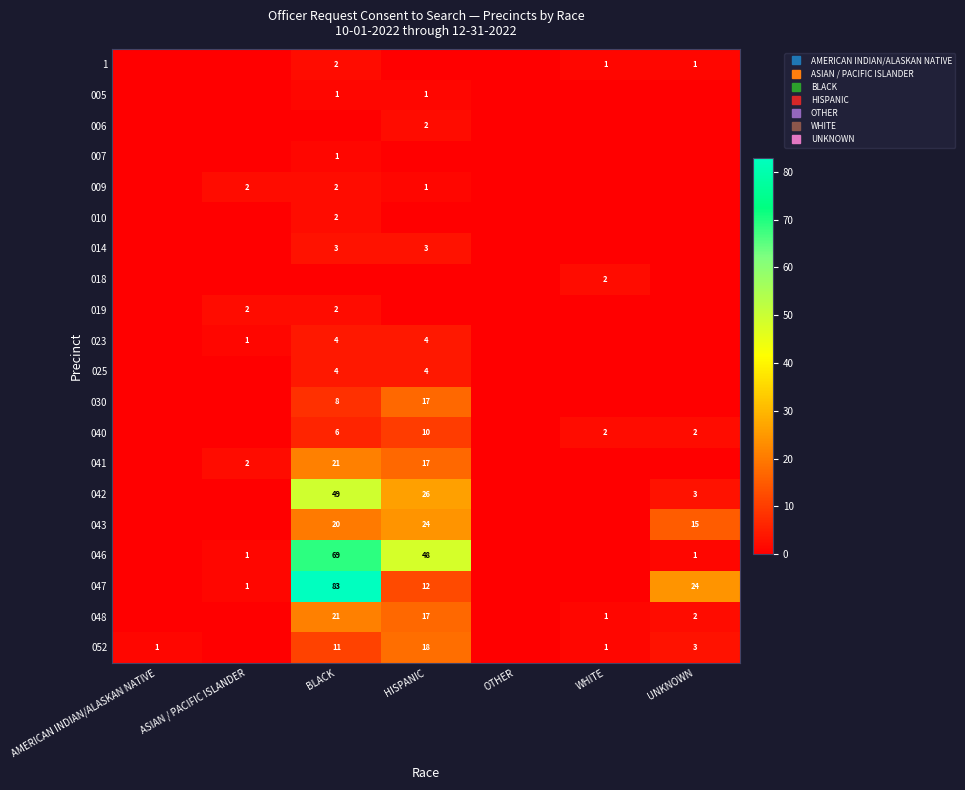

Where does the 048 series first go above 1?

BLACK